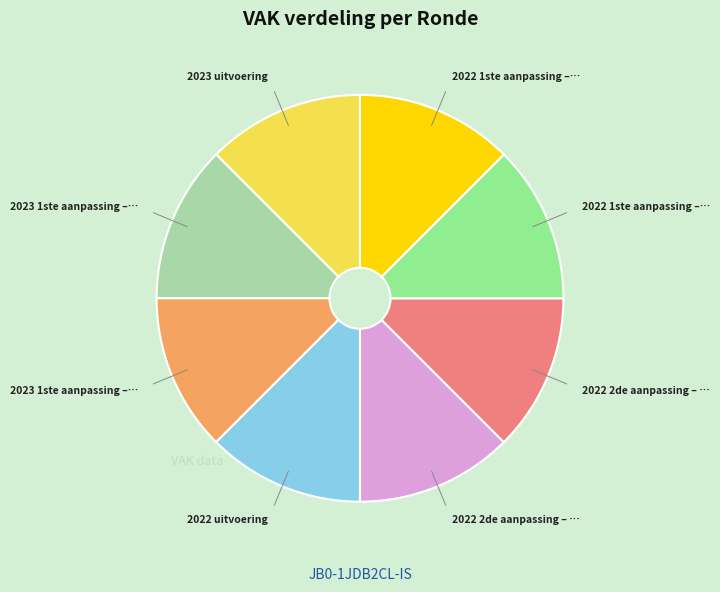

Is there any slice that represents more than half of the pie?

No